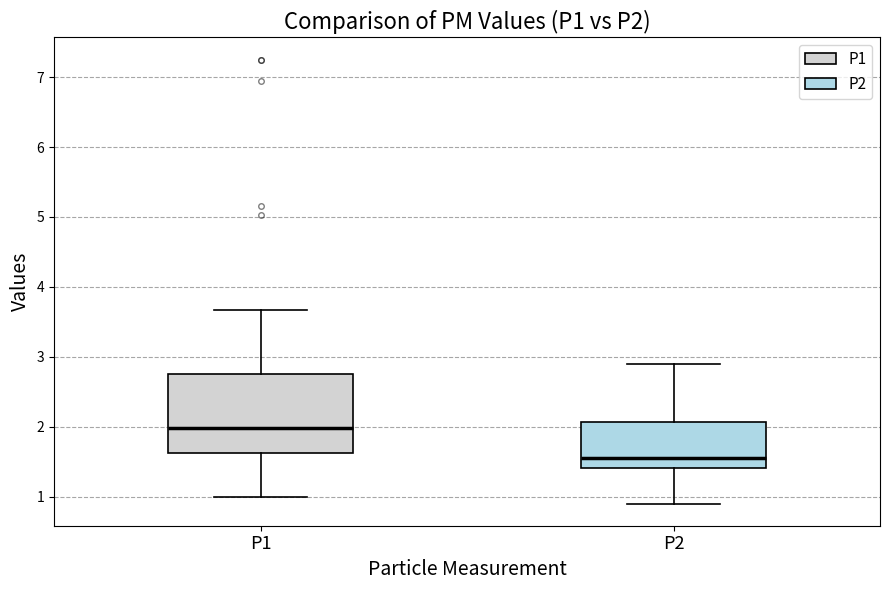

Which box is the tallest, from its lower edge to its upper edge?

P1